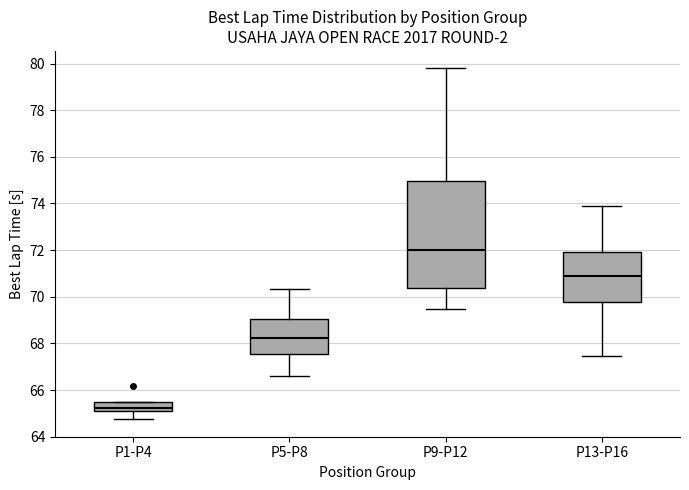

Which box's median line is the highest?

P9-P12